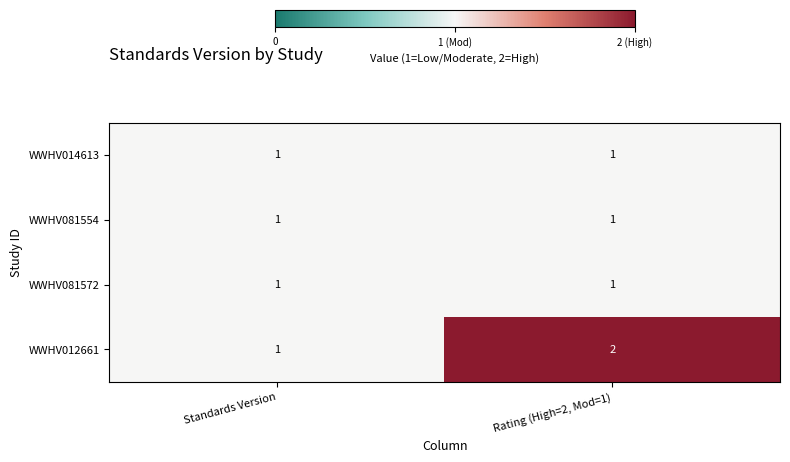

The value of WWHV081554 at Standards Version is 0. True or false?

False